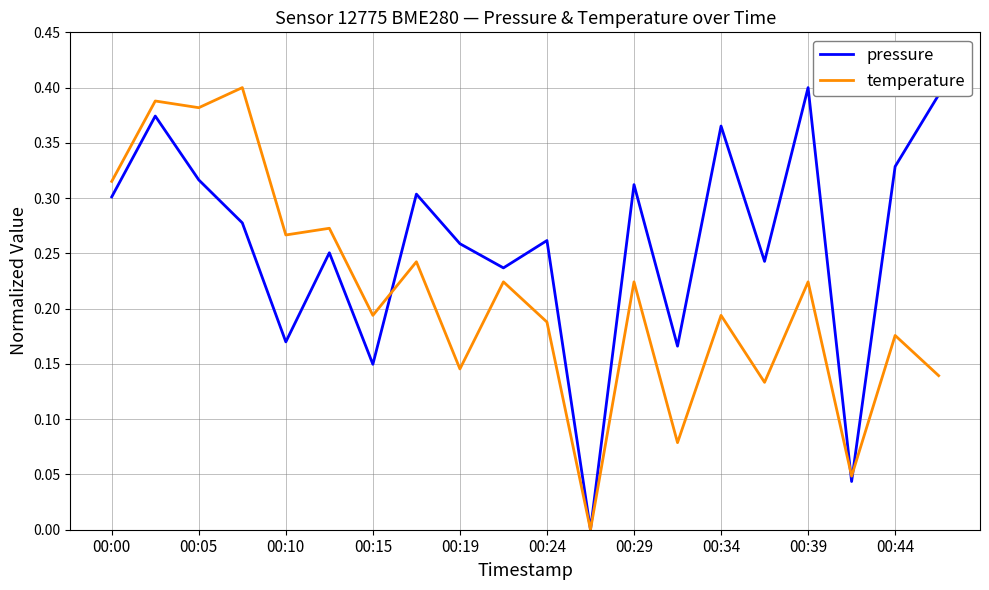

How many pressure values are between 0 and 1?

20